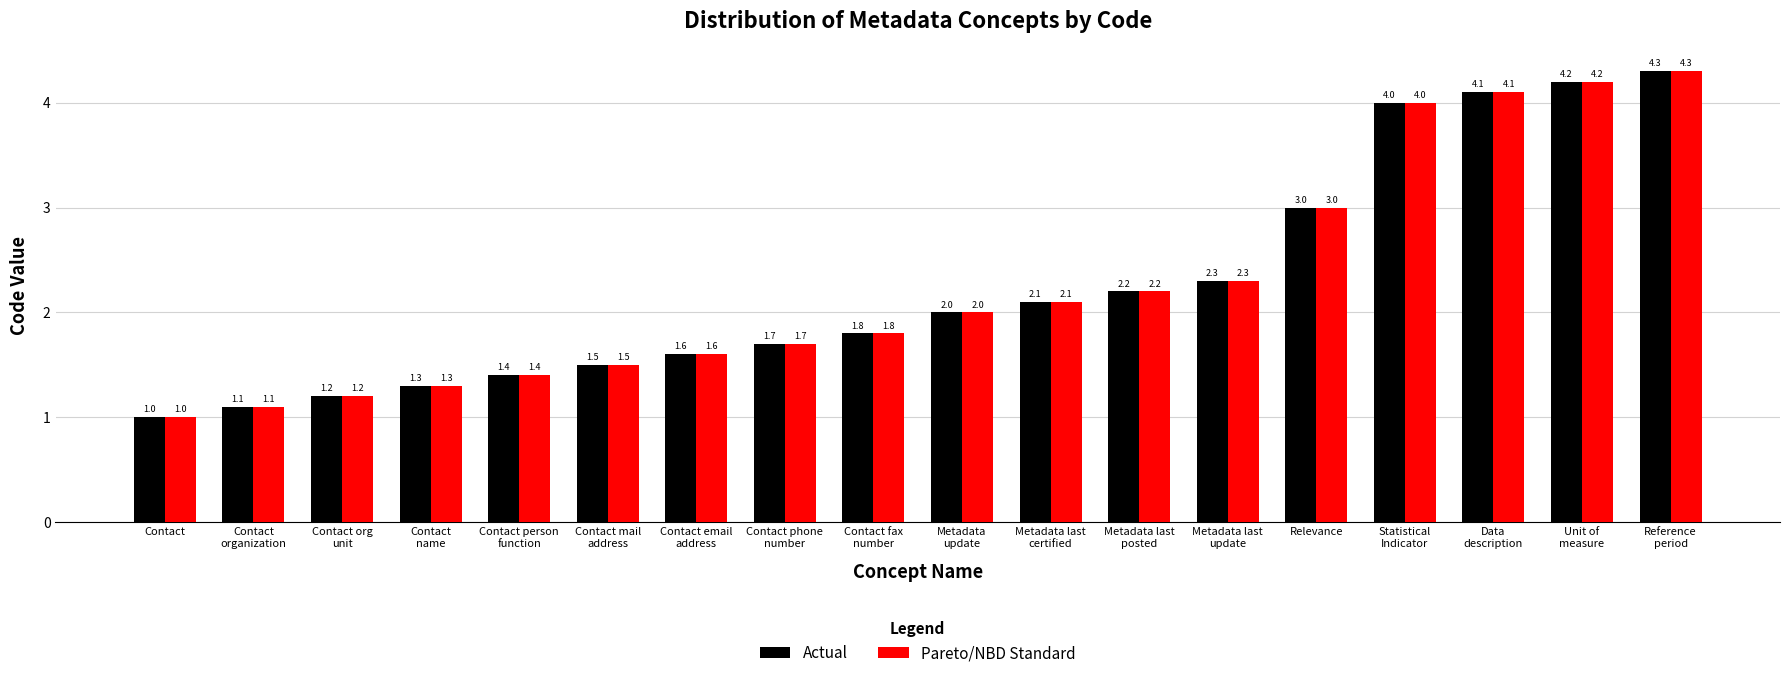

How many distinct data groups are displayed?

2